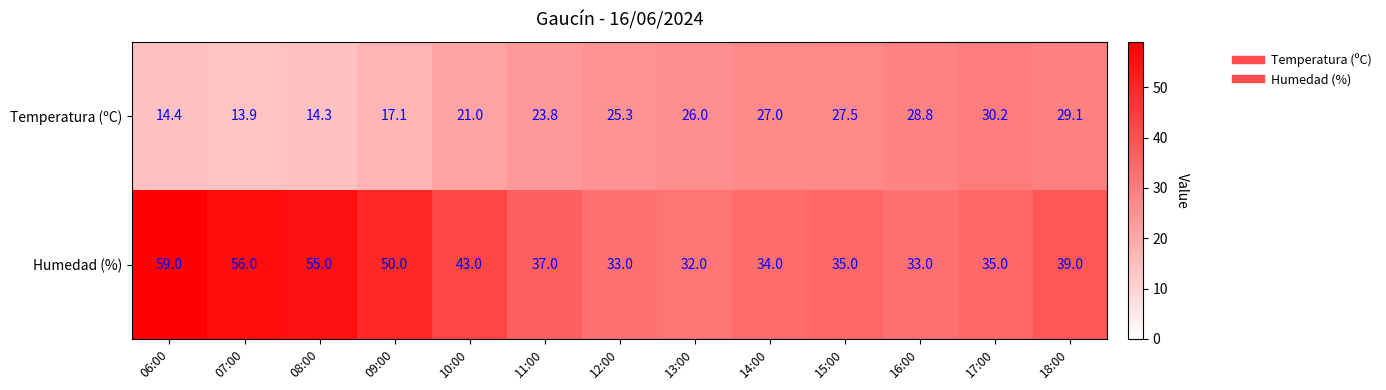

List the series in order of their overall mean, lowest first.

Temperatura (ºC), Humedad (%)